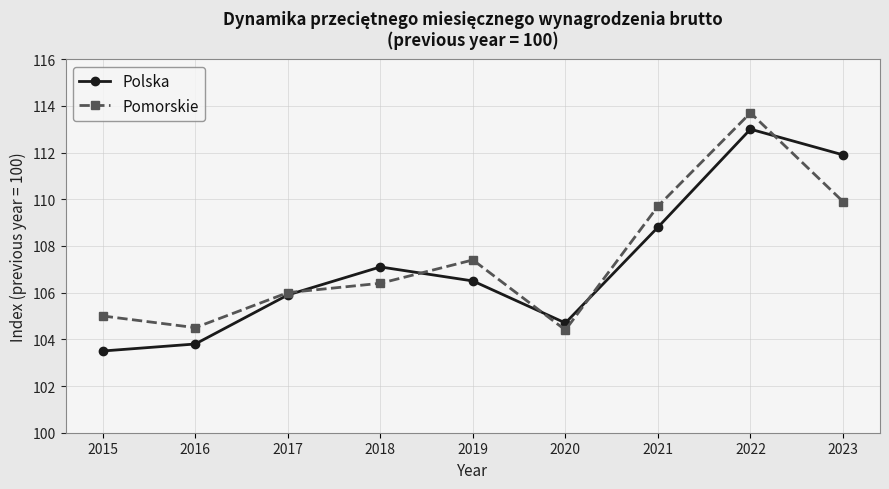

The Polska series shows 152.3 at 2019. True or false?

False